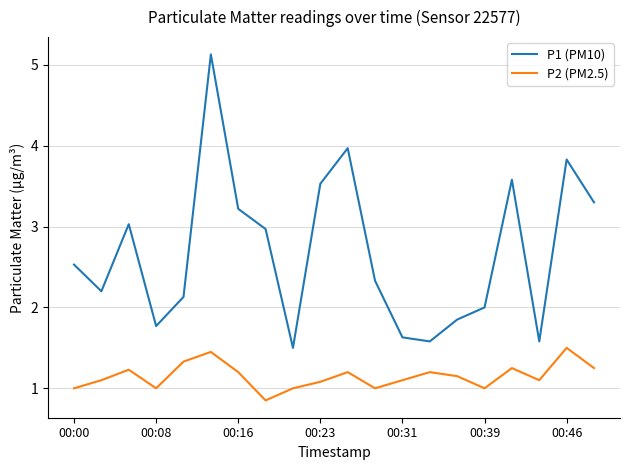

True or false: P1 (PM10) and P2 (PM2.5) cross at least once.

False